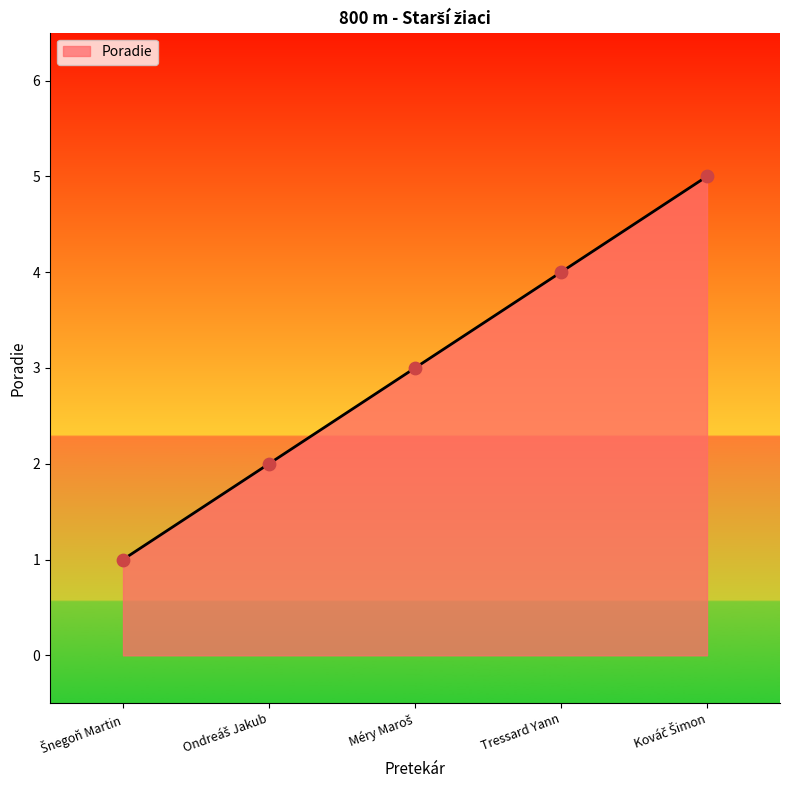

Which has a higher value, Tressard Yann or Kováč Šimon?

Kováč Šimon